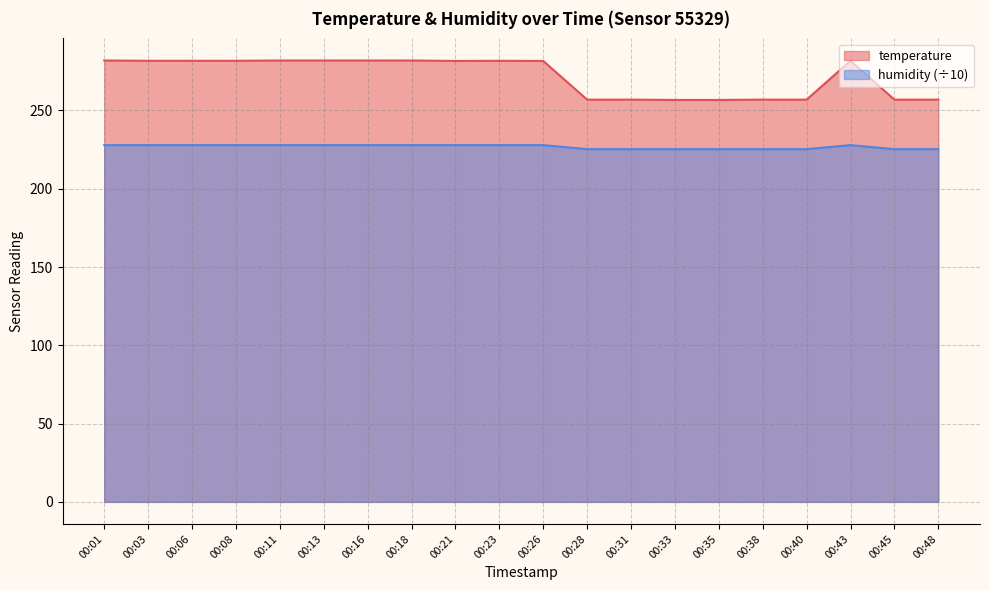

True or false: temperature has more than 2 points higher than both neighbors.

False